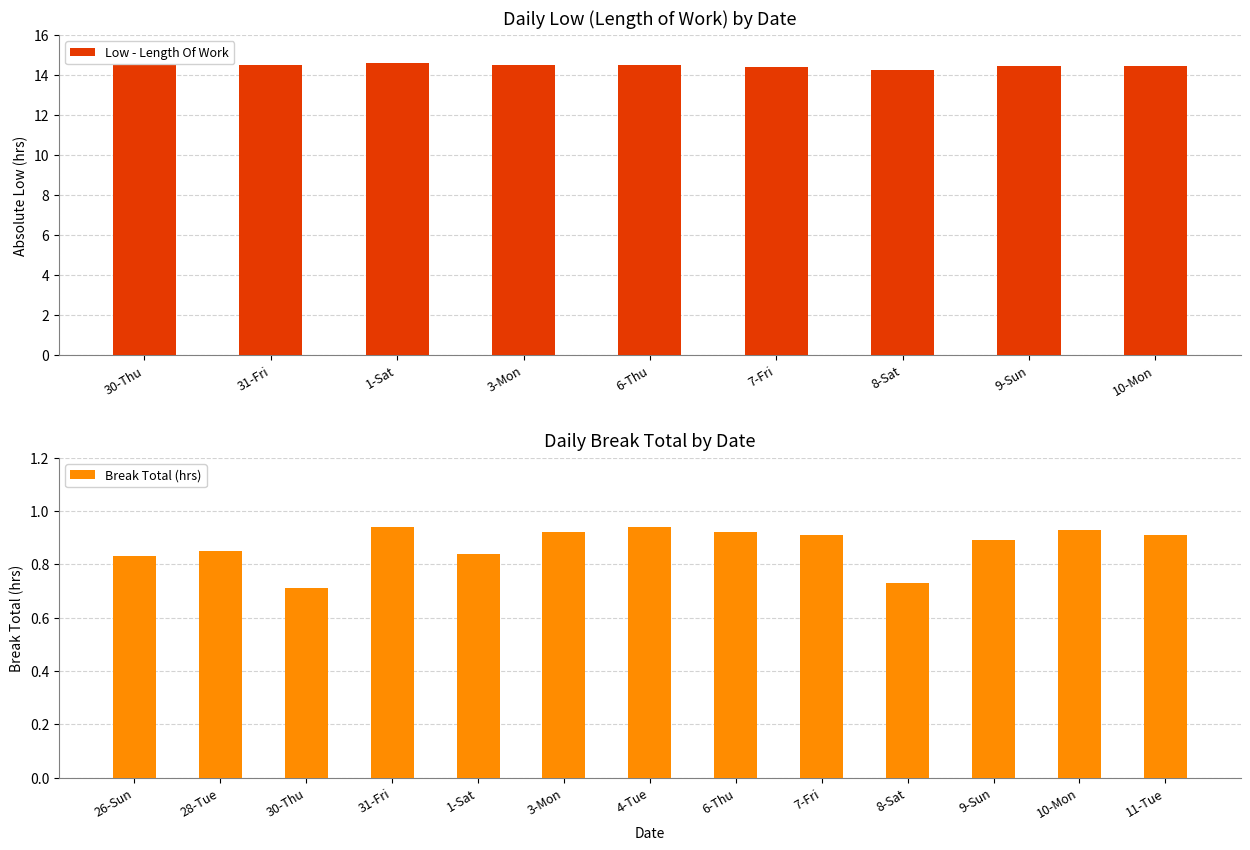

The value of Low - Length Of Work at 30-Thu is 26.0. True or false?

False